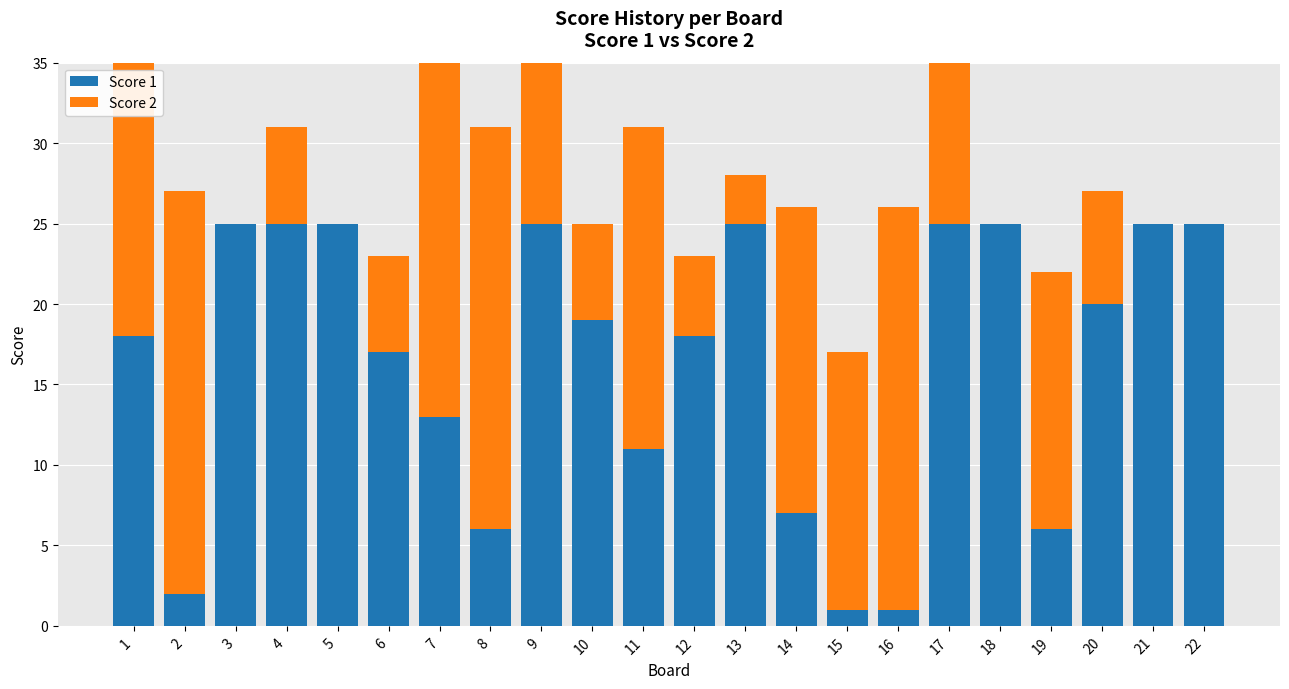

What is the sum of all Score 2 values?

258